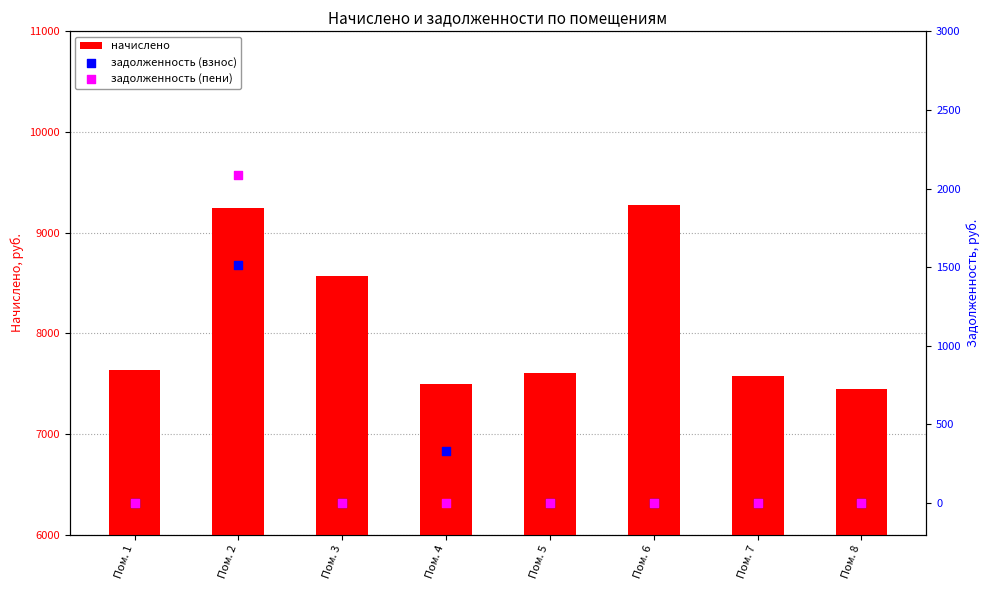

What is the total value across all series at Пом. 4?

7824.4